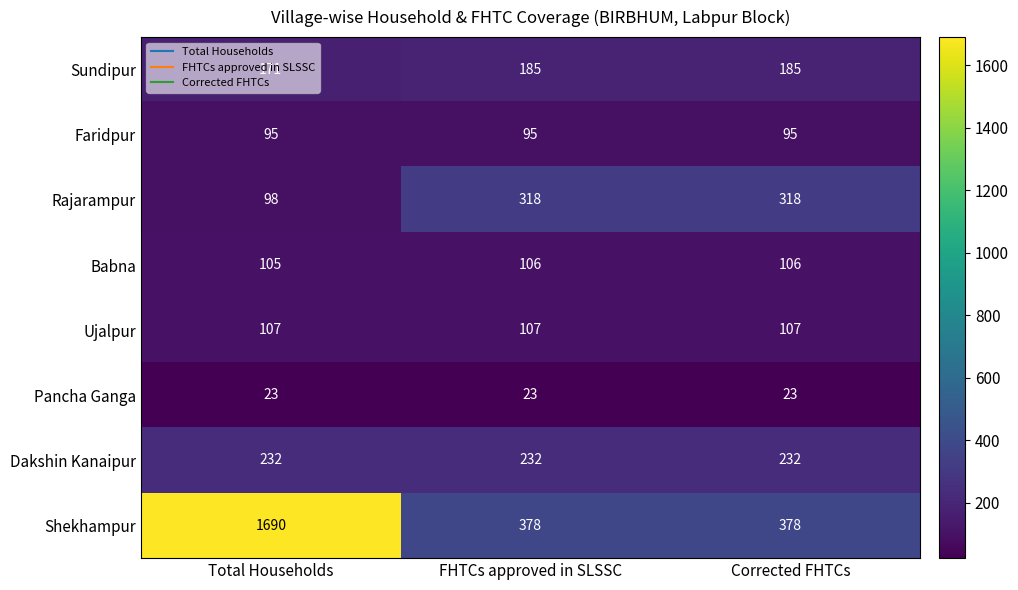

Is it true that Rajarampur equals 31 at Total Households?

False